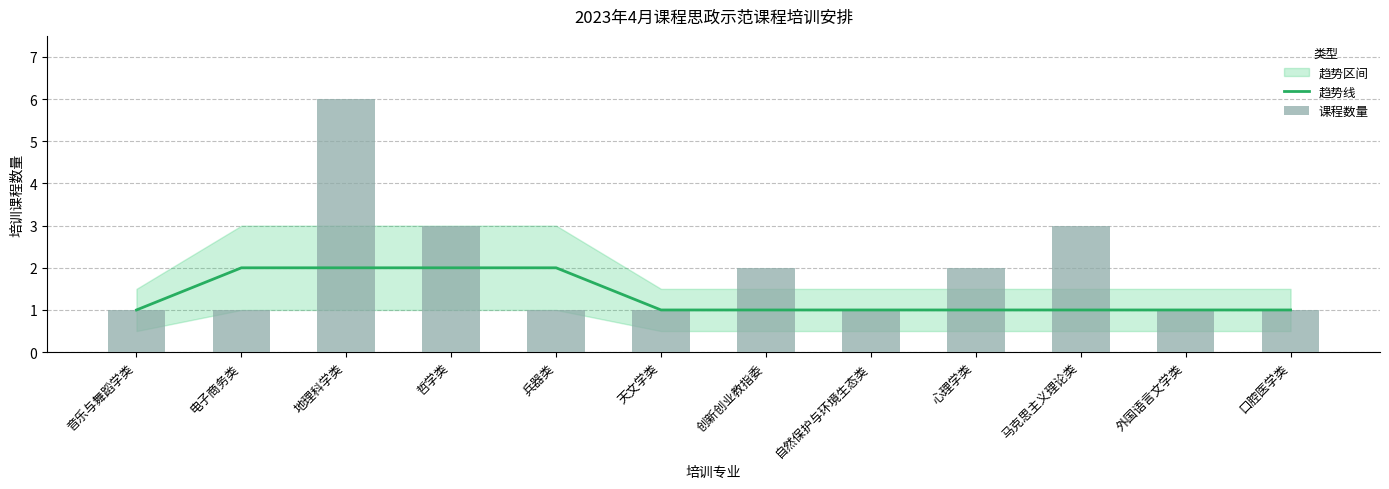

The 趋势线 series shows 0 at 外国语言文学类. True or false?

False